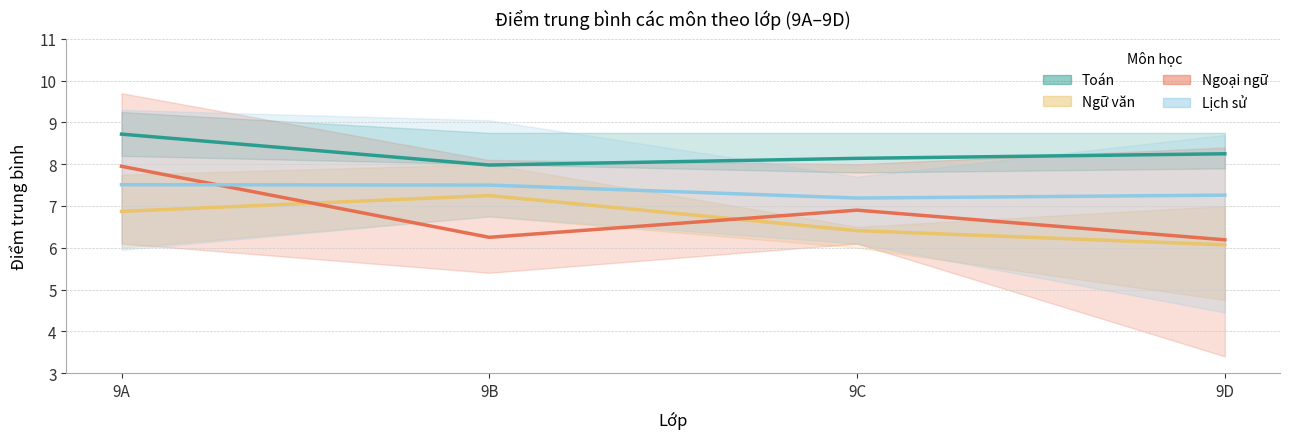

Rank the series at 9C from lowest to highest value.

Ngữ văn, Ngoại ngữ, Lịch sử, Toán